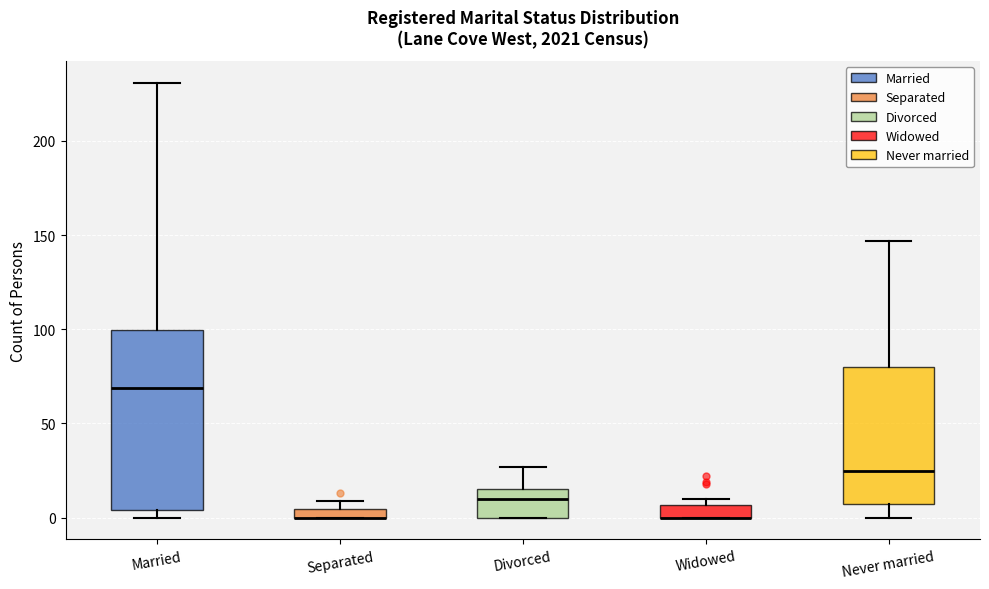

Comparing the boxes themselves (not the whiskers), which one is the tallest?

Married